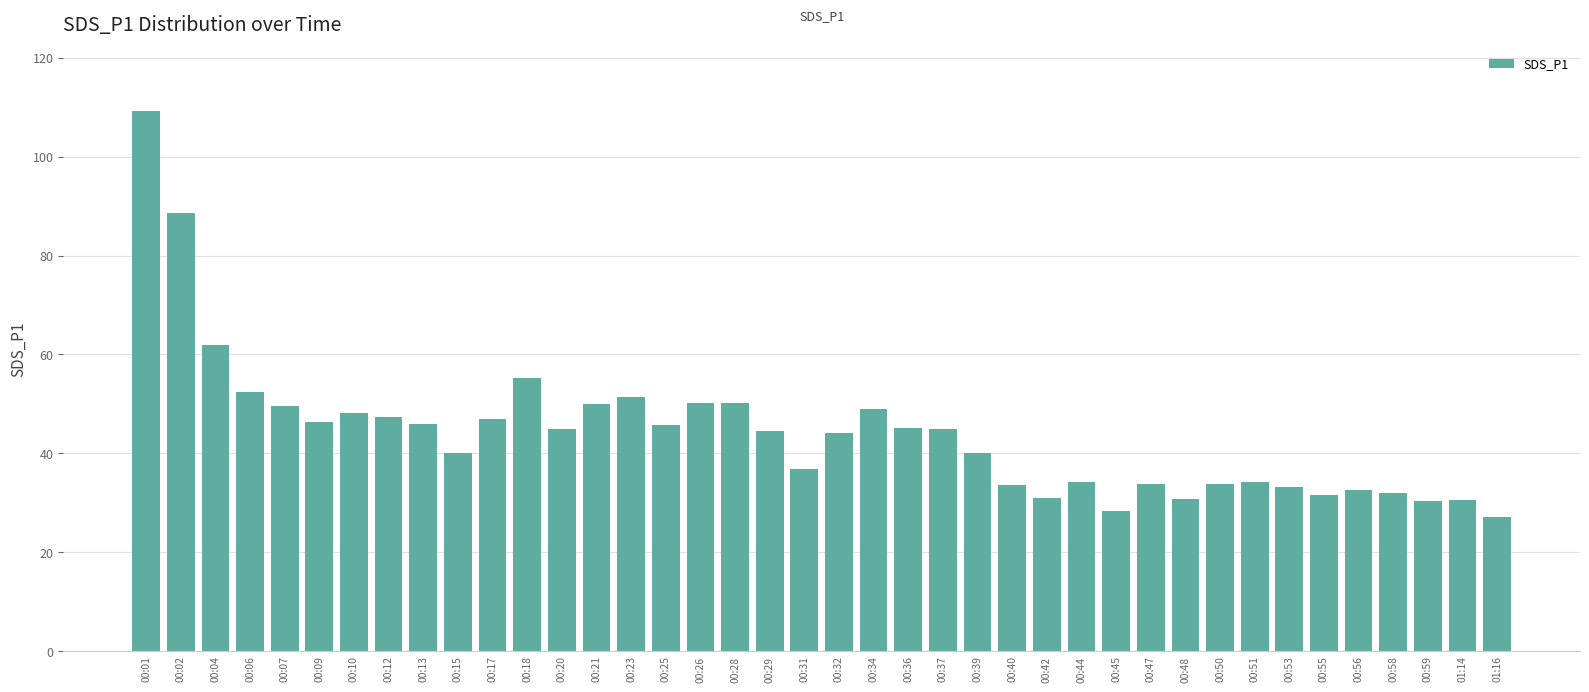

What is the value of the 9th bar from the left?

45.8